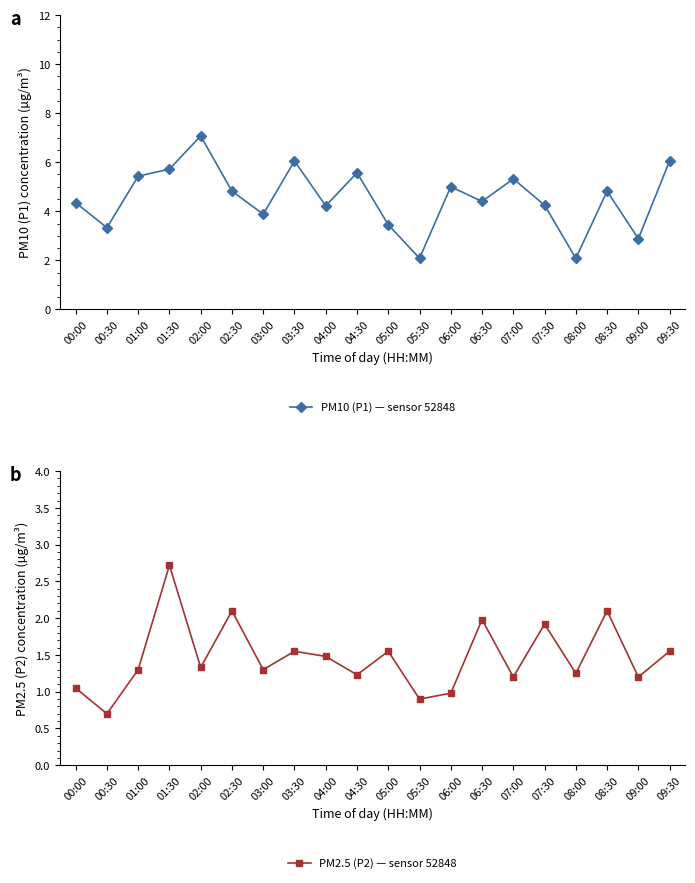

True or false: PM2.5 (P2) — sensor 52848 and PM10 (P1) — sensor 52848 intersect in this chart.

False